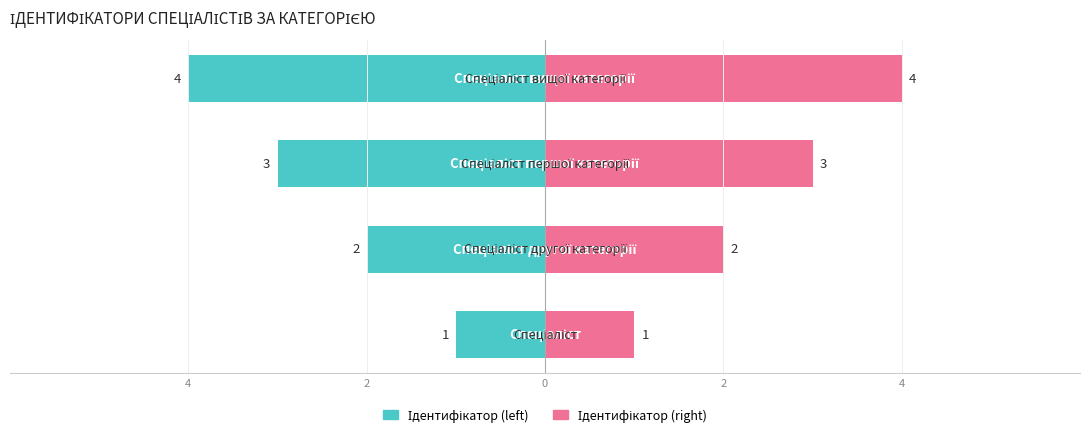

What is the value of the Ідентифікатор (right) bar at the 1st from the left?

1